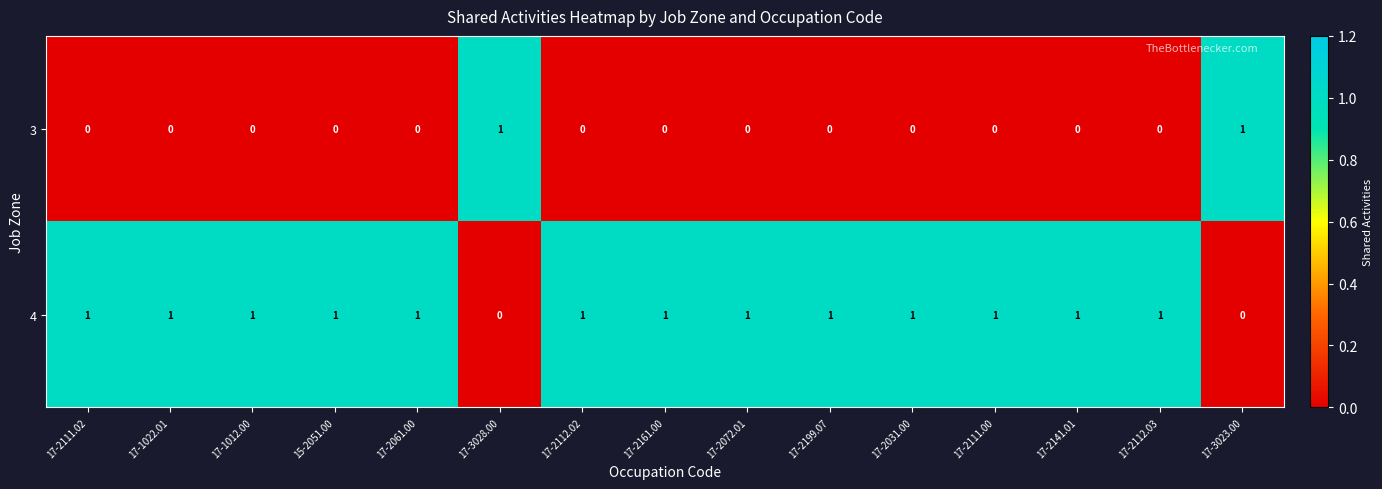

The value of 3 at 15-2051.00 is -1. True or false?

False